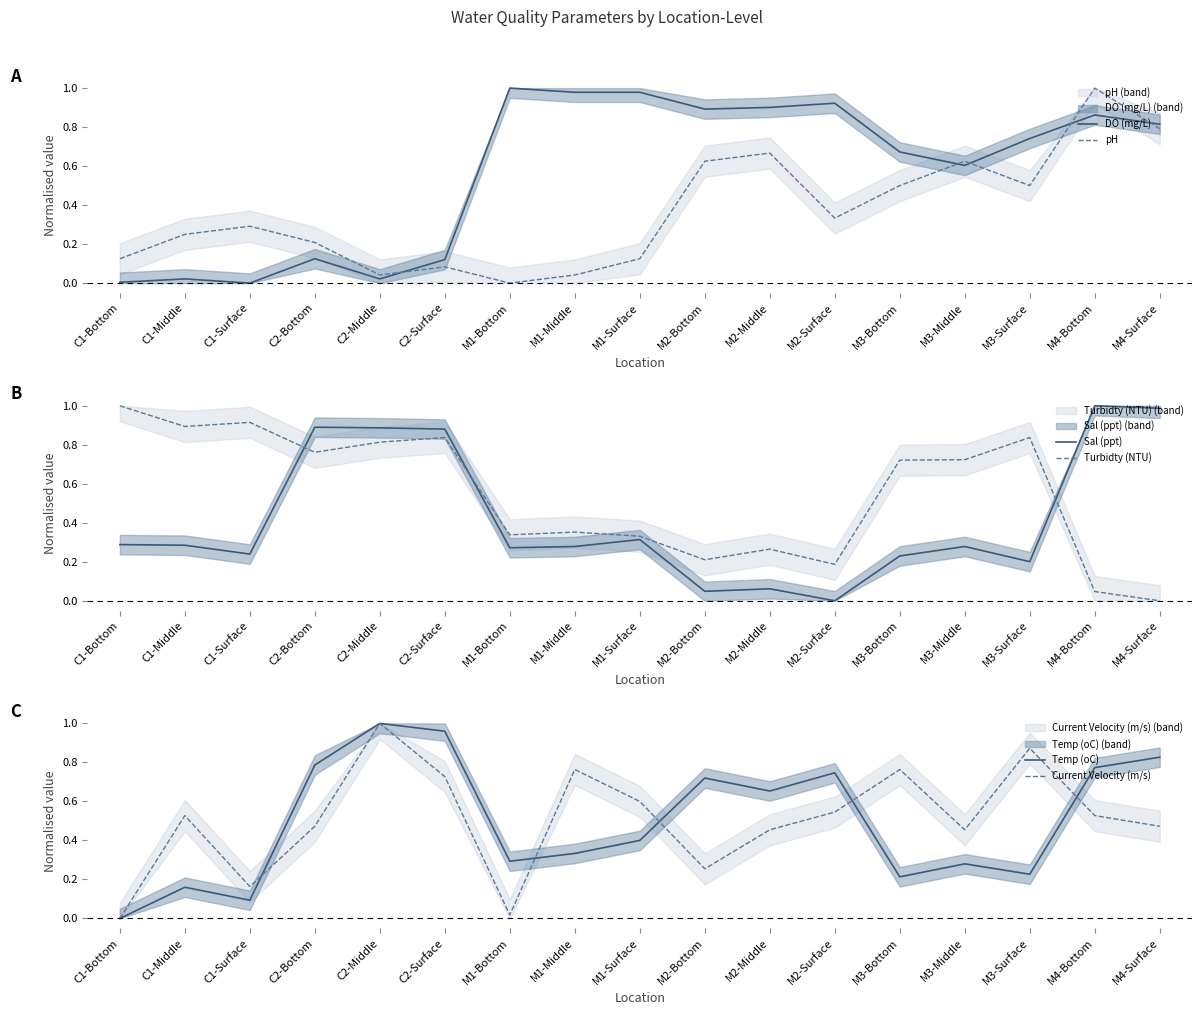

The DO (mg/L) series shows 0.0 at C1-Surface. True or false?

True